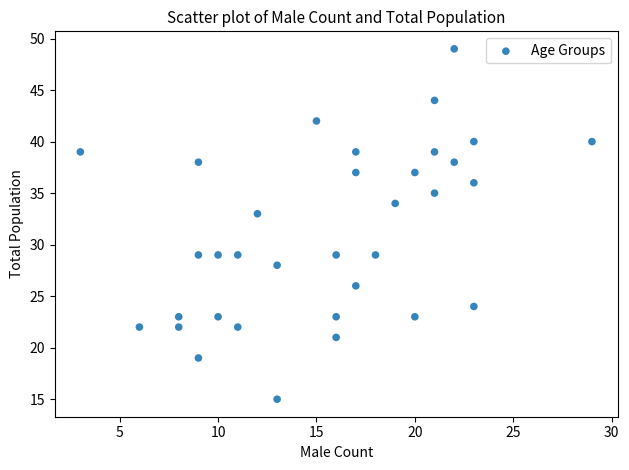

What Y value in the scatter plot is closest to 32?

33